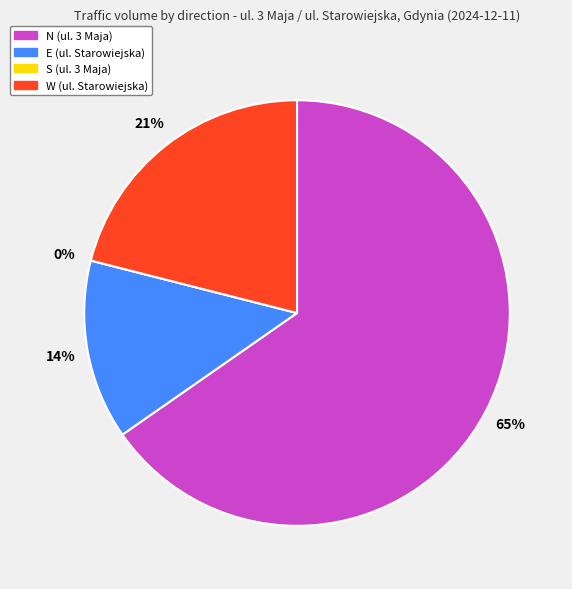

To the nearest percent, what percentage of the pie is E (ul. Starowiejska)?

14%